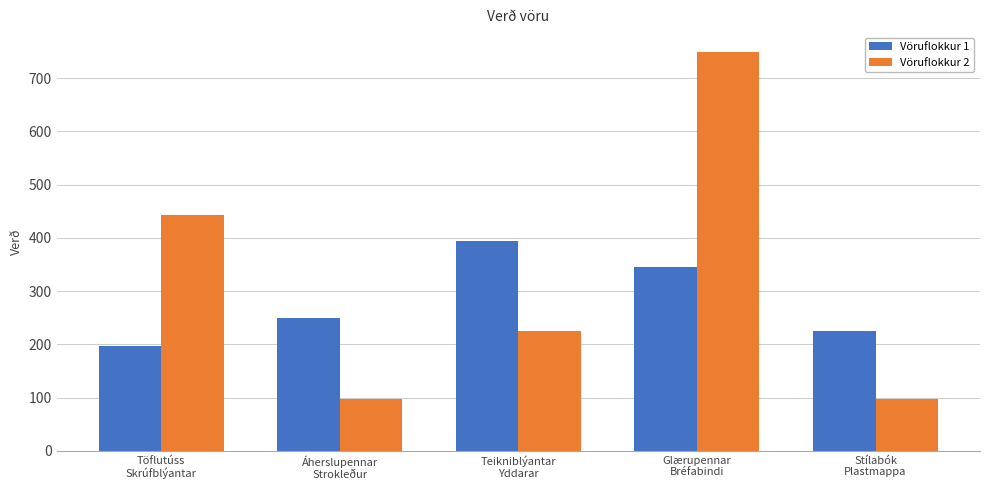

Reading left to right, list all the values displayed in this chart.

Vöruflokkur 1: 197	249	394	345	226
Vöruflokkur 2: 444	98	226	749	98